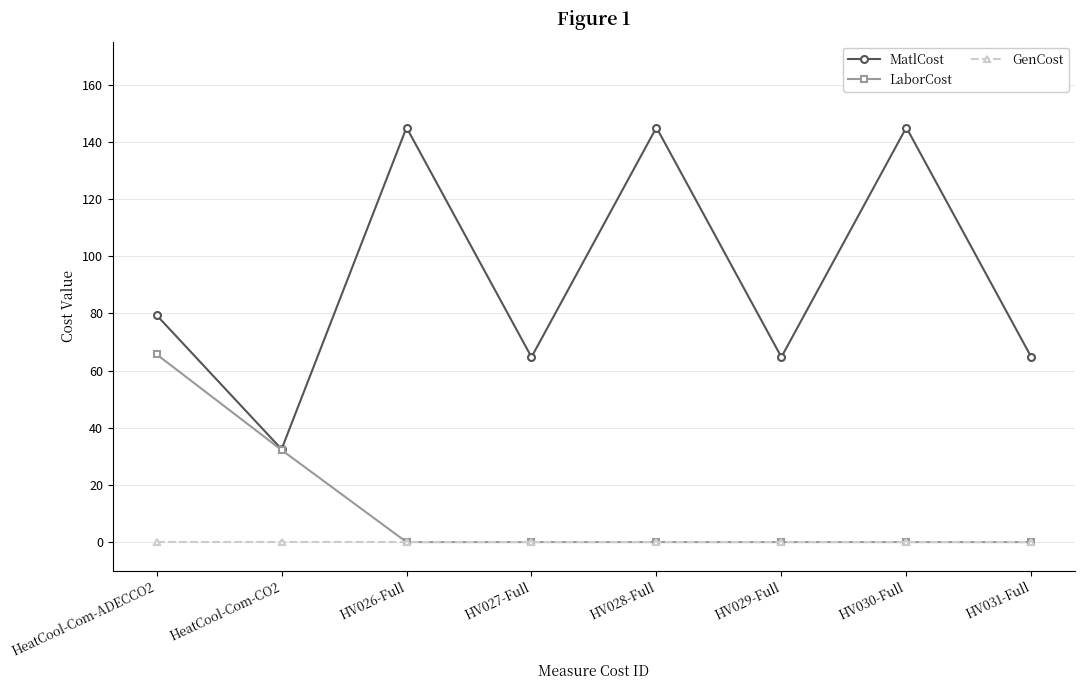

What is the approximate value of MatlCost at HV026-Full?

145.0